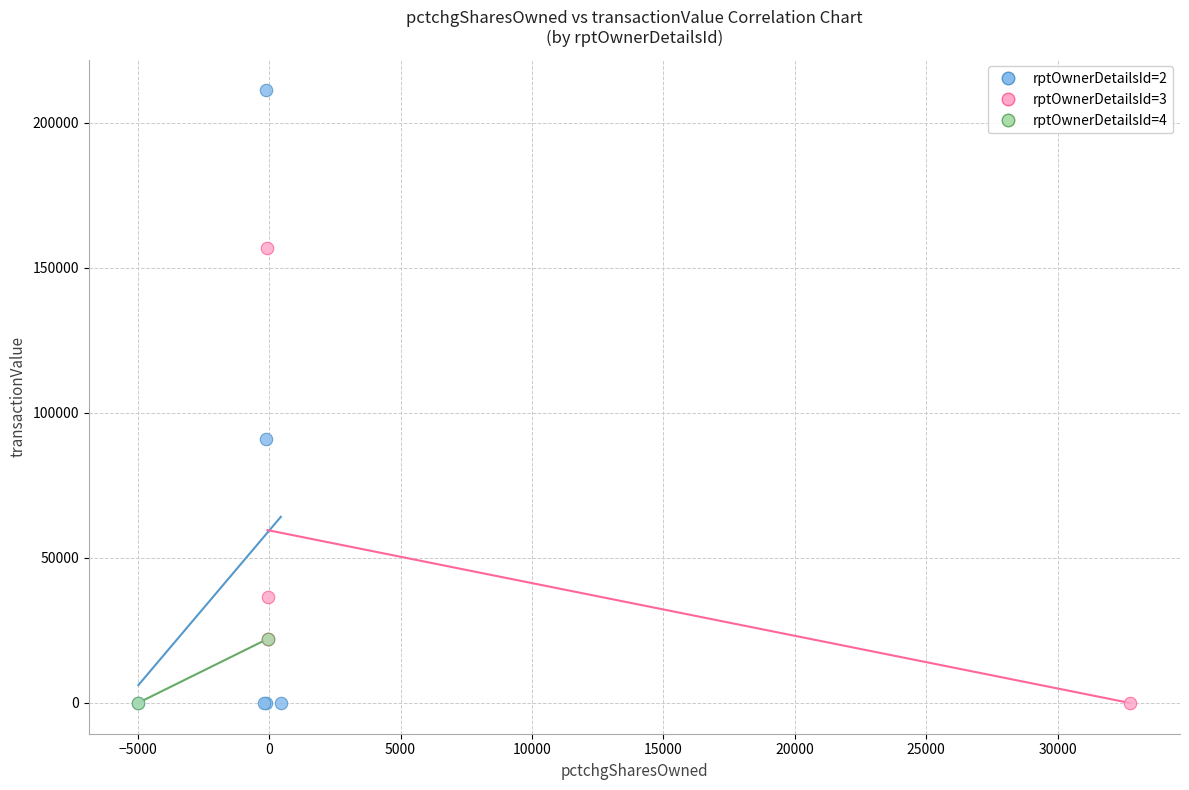

What are all the series names shown in the legend?

rptOwnerDetailsId=2, rptOwnerDetailsId=3, rptOwnerDetailsId=4